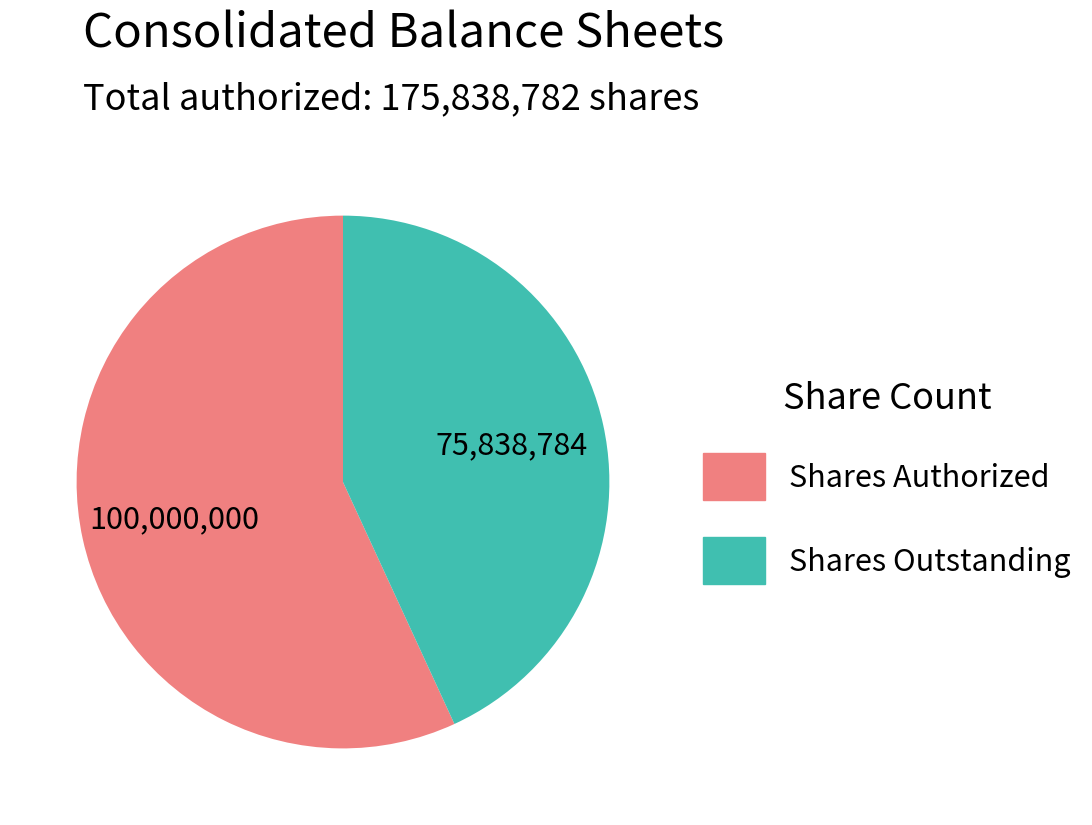

How many slices are in this pie chart?

2